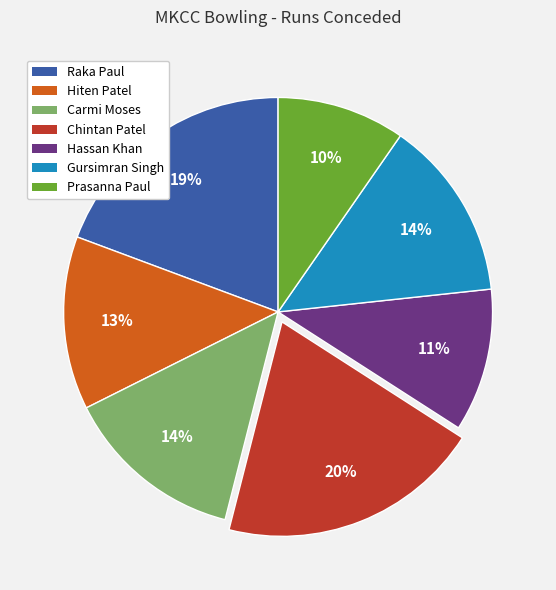

To the nearest percent, what percentage of the pie is Chintan Patel?

20%